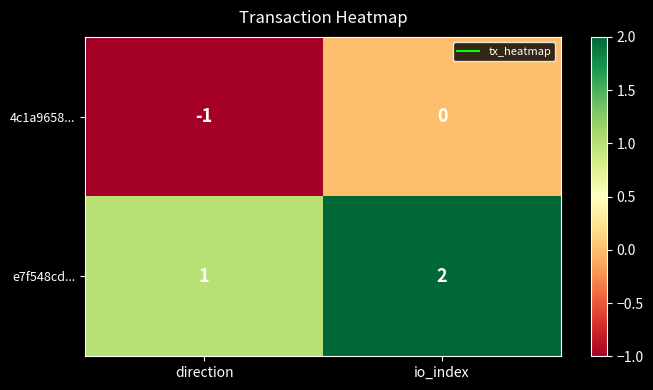

At which category is the sum across all series the highest?

io_index